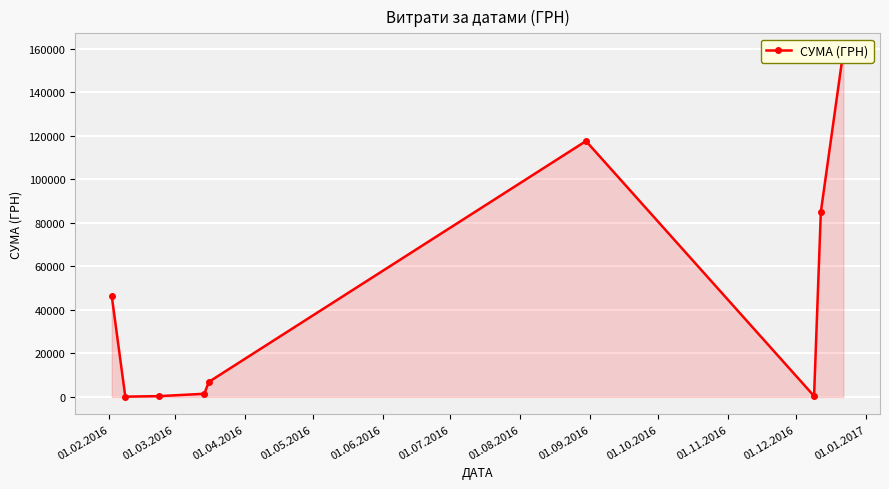

How many lines are shown in the chart?

1